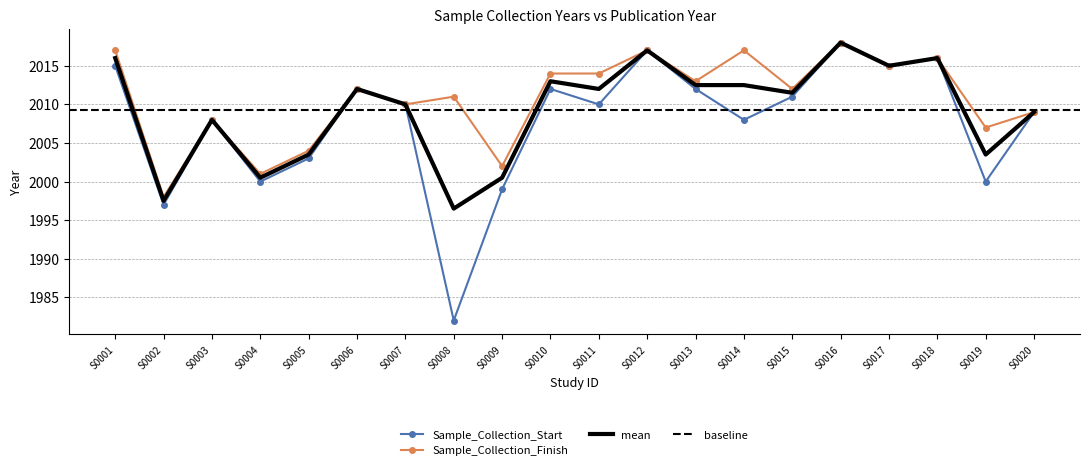

Between S0001 and S0005, which series saw the biggest shift?

Sample_Collection_Finish